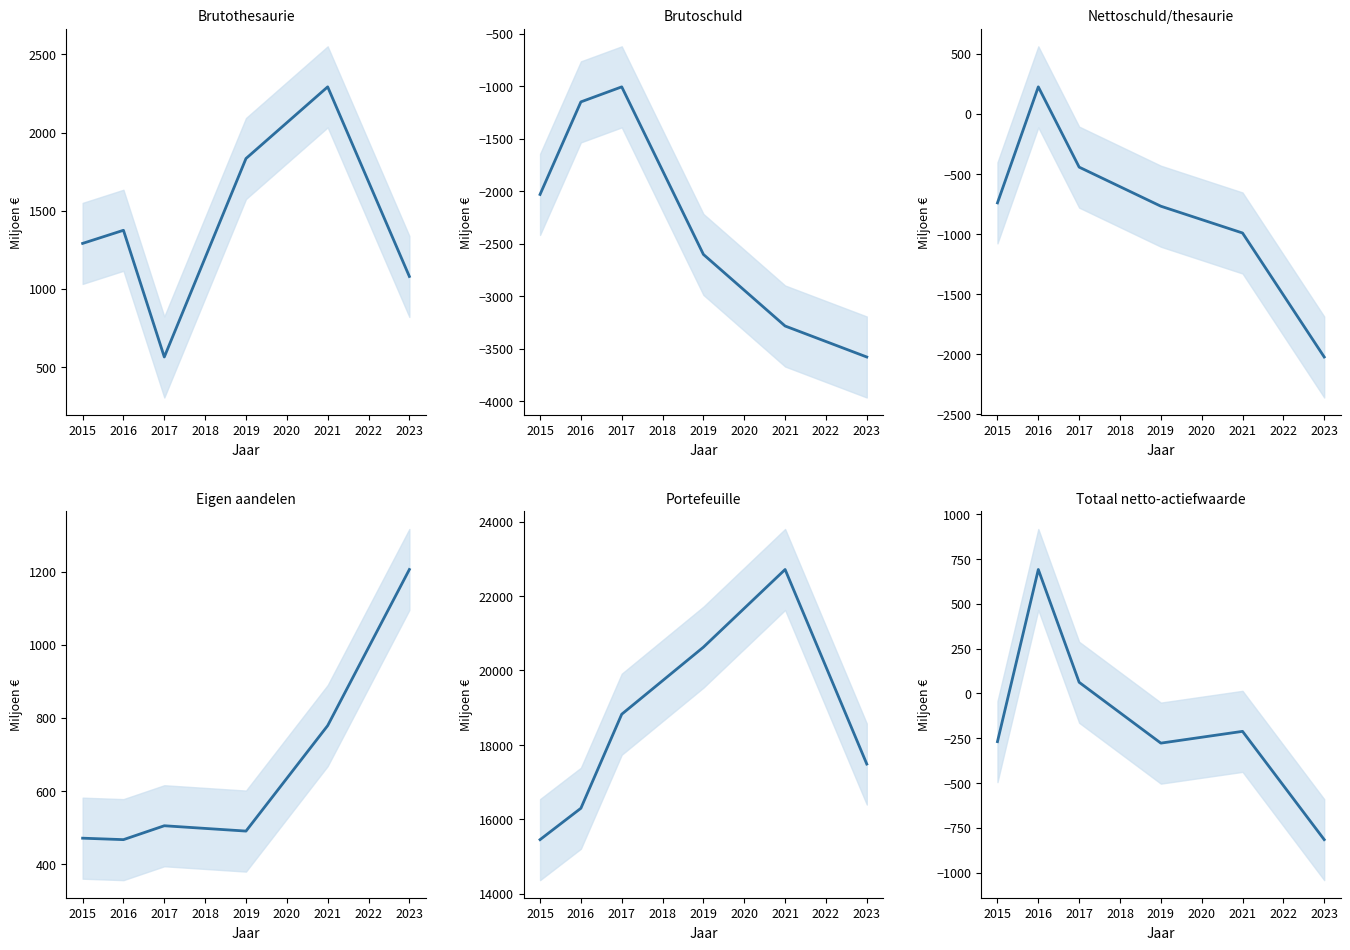

True or false: Totaal netto-actiefwaarde and Brutoschuld cross at least once.

False